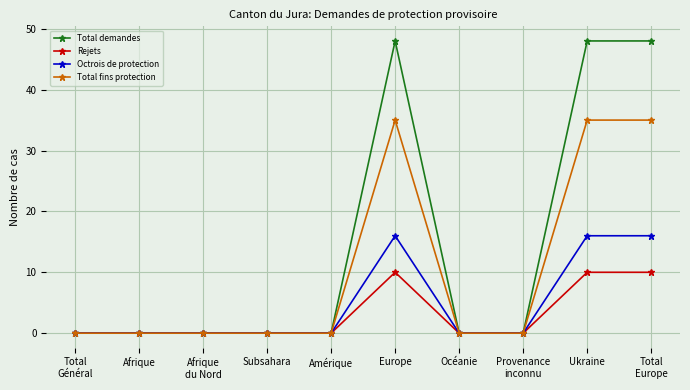

The value of Octrois de protection at Amérique is 0. True or false?

True